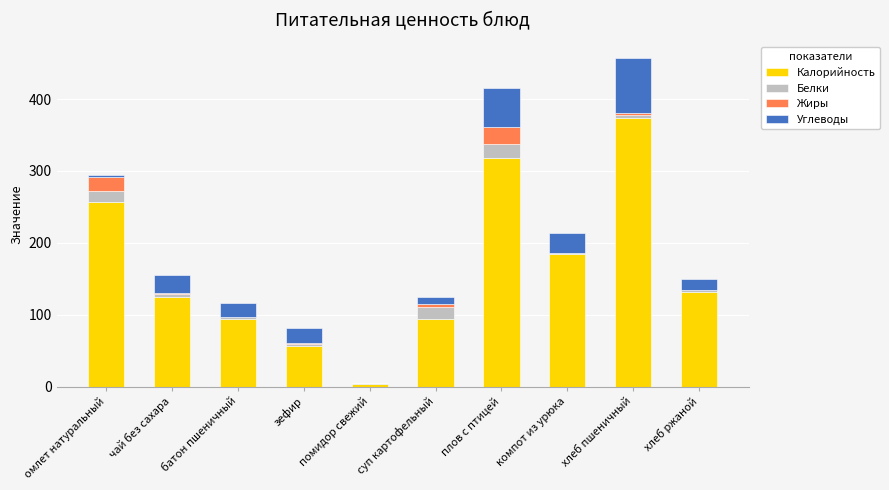

At which label does Калорийность reach its peak?

хлеб пшеничный